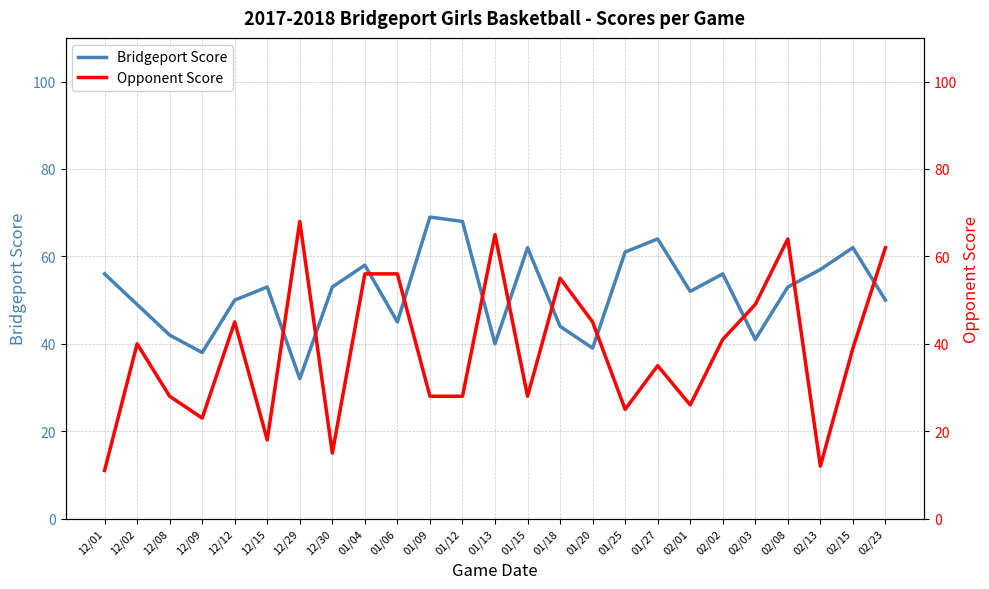

List the series in order of their peak value, lowest first.

Opponent Score, Bridgeport Score